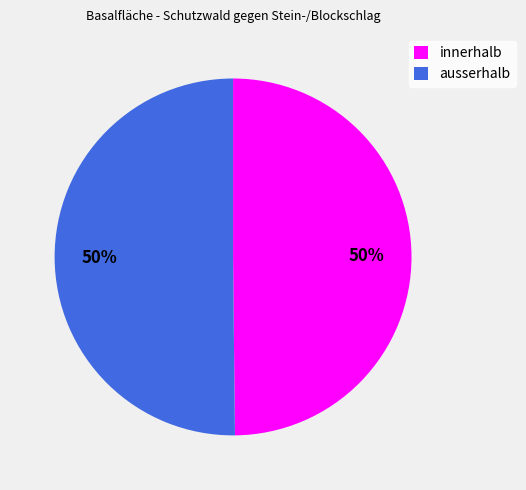

To the nearest percent, what percentage of the pie is innerhalb?

50%